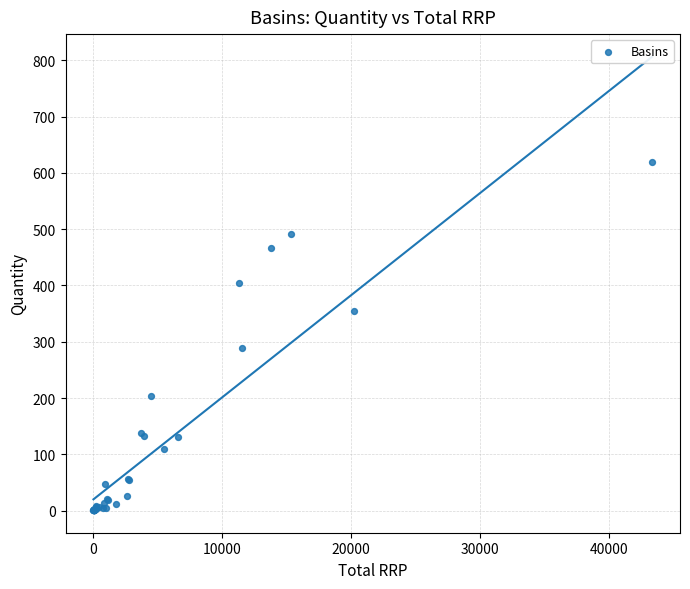

What Y value in the scatter plot is closest to 310?

288